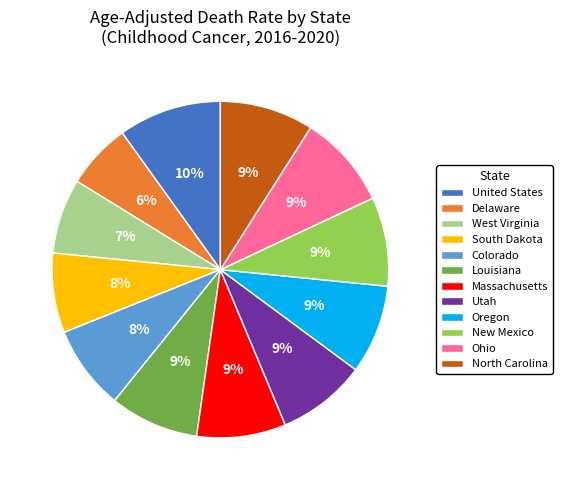

Combined, do West Virginia and Delaware account for over 50%?

No